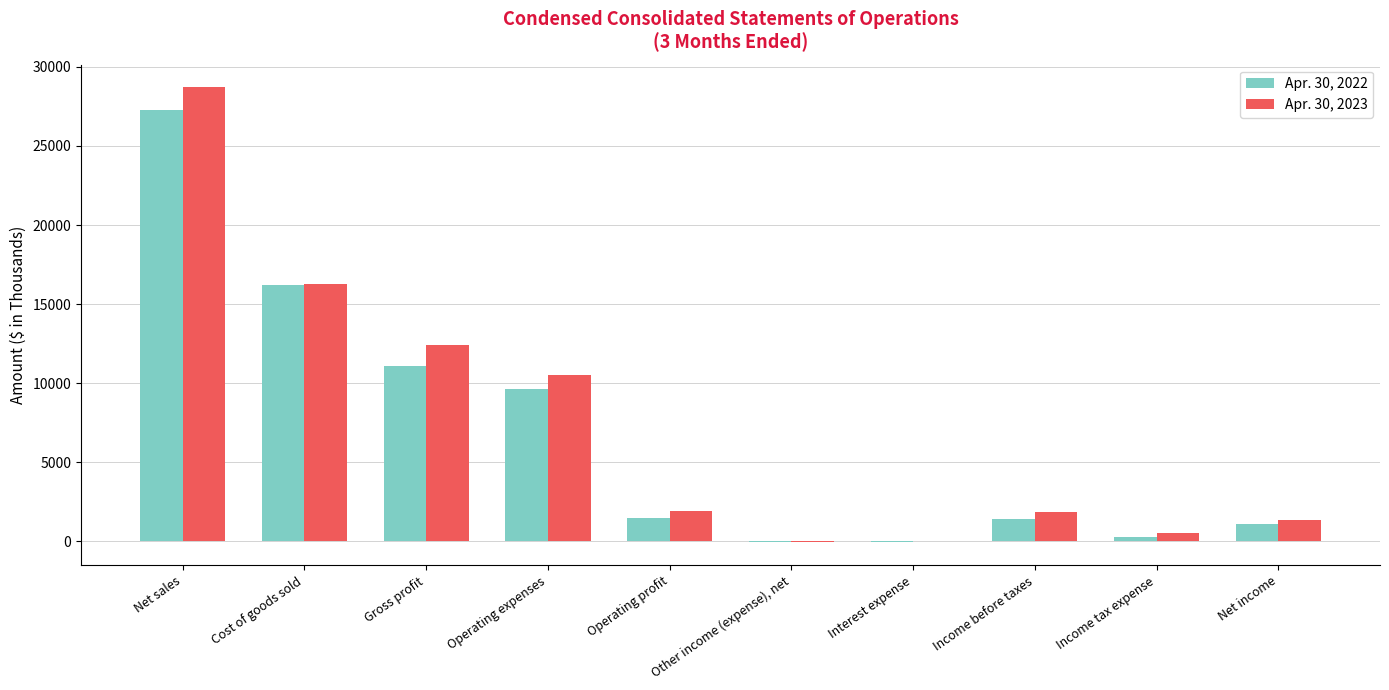

What is the greatest value displayed?

28700